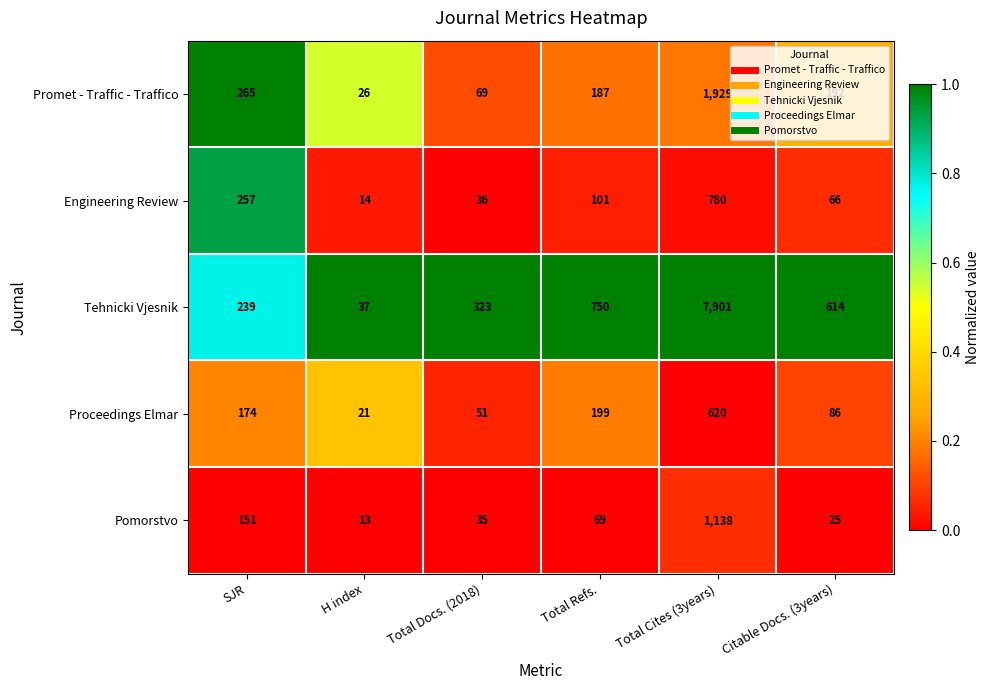

How many categories are shown in the chart?

6